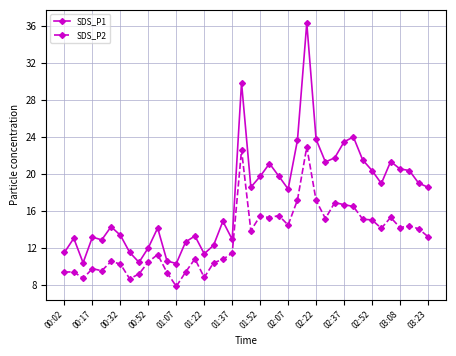

What is the sum of all SDS_P2 values?

522.3